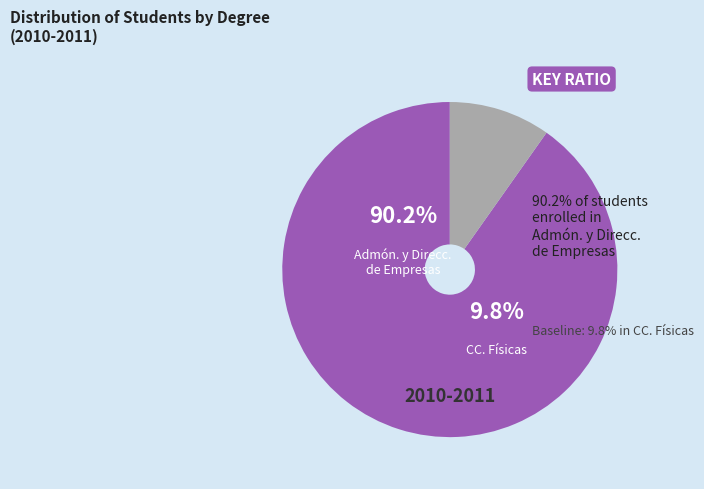

The 2004-2005 slice represents 1% of the pie. True or false?

False